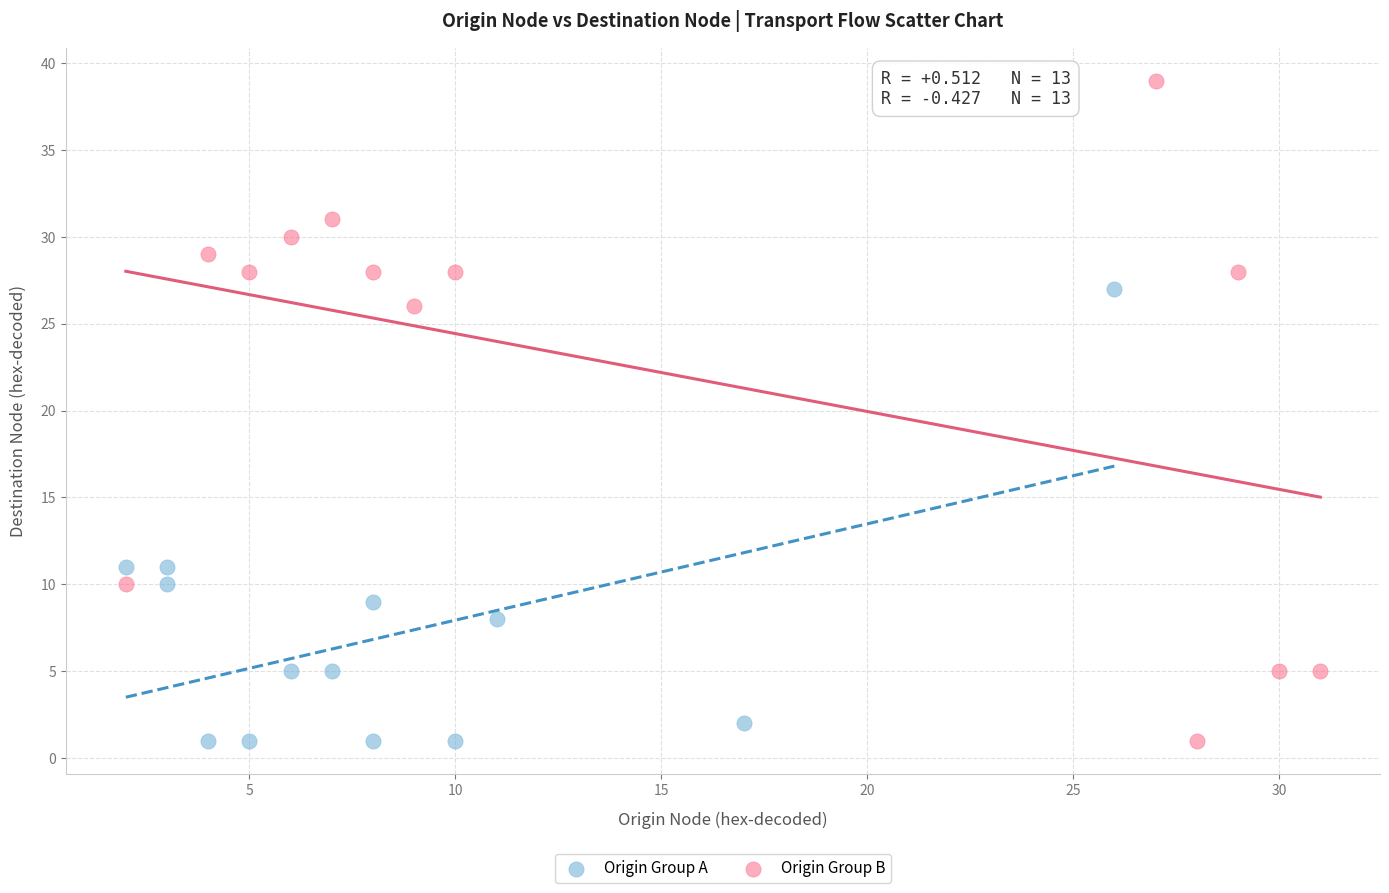

Which series has the widest spread of Y values?

Origin Group B